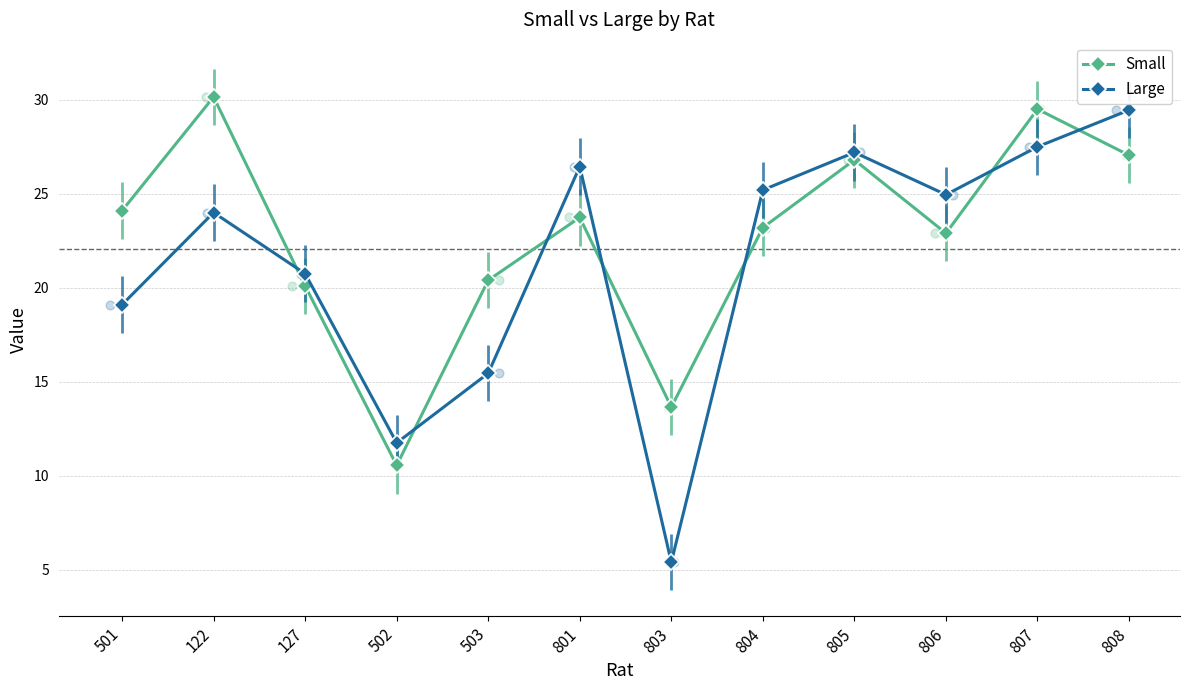

What is the total value across all series at 801?

50.2